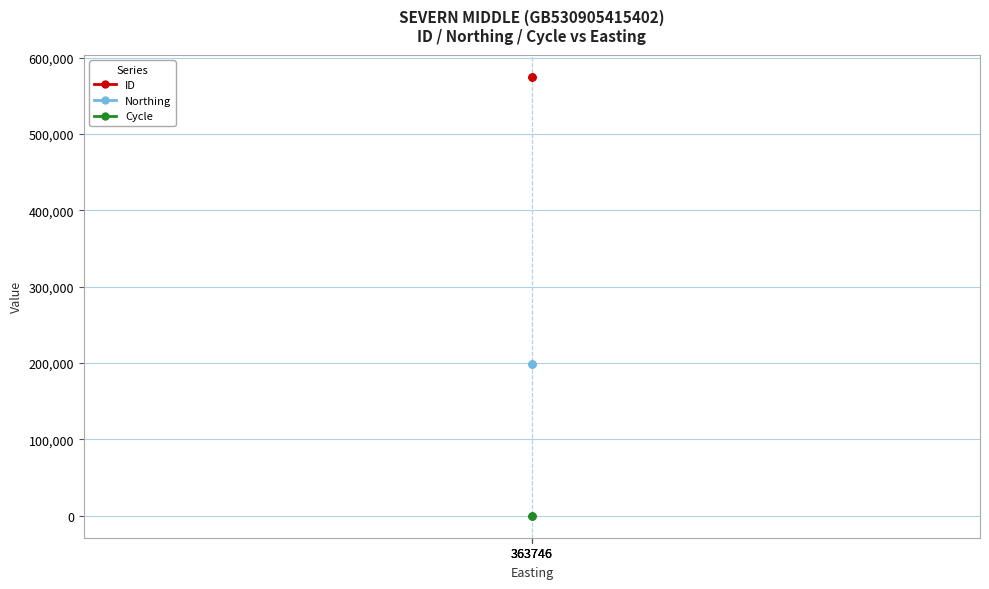

Which series has the largest total across all categories?

ID